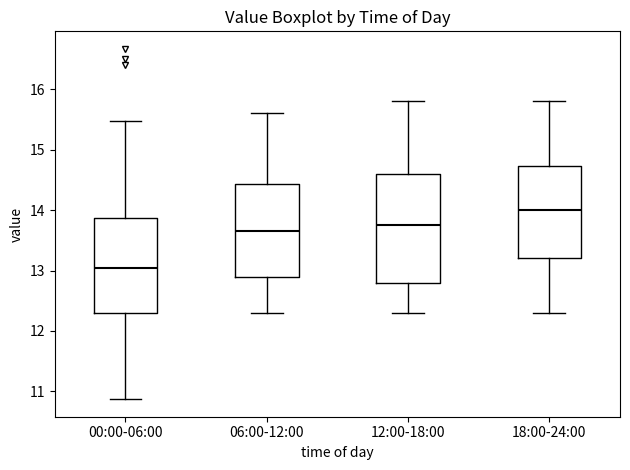

Which box has the highest median line?

18:00-24:00